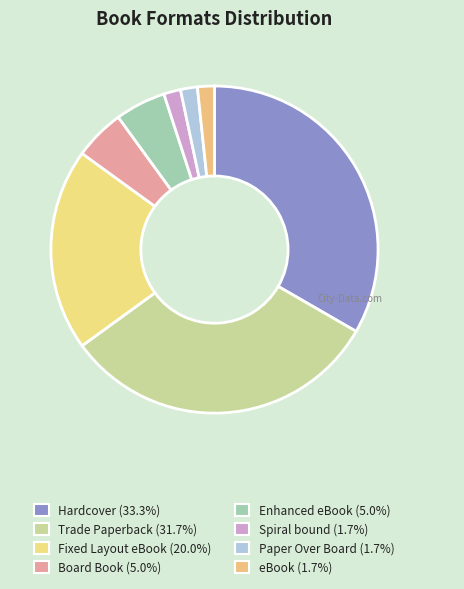

How many segments does this pie chart have?

8